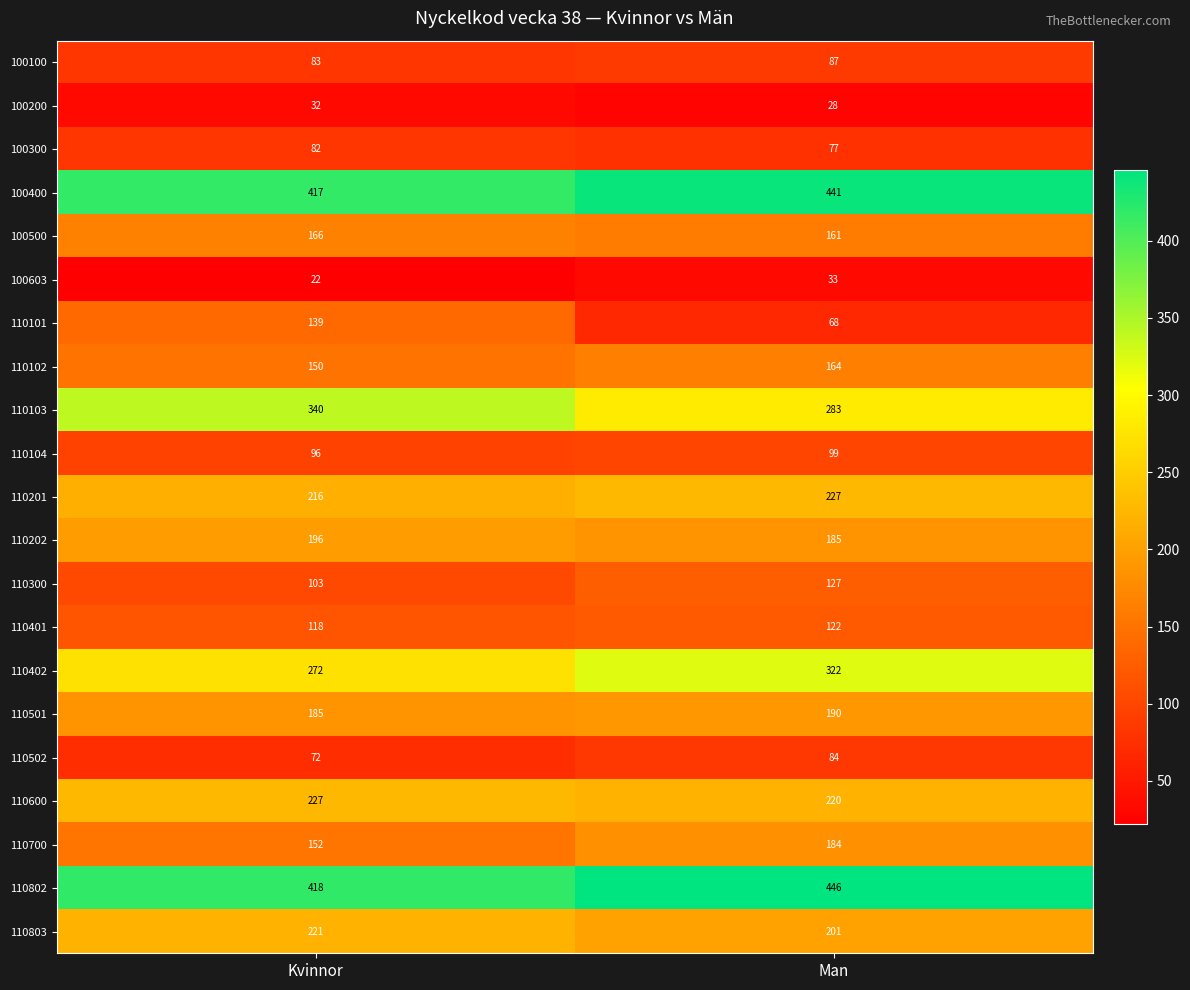

Which series has the widest spread of values?

110101